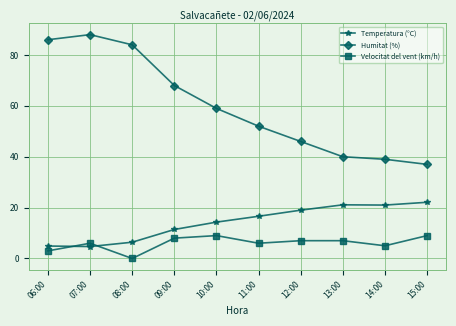

How many Velocitat del vent (km/h) values are between 5 and 8?

6